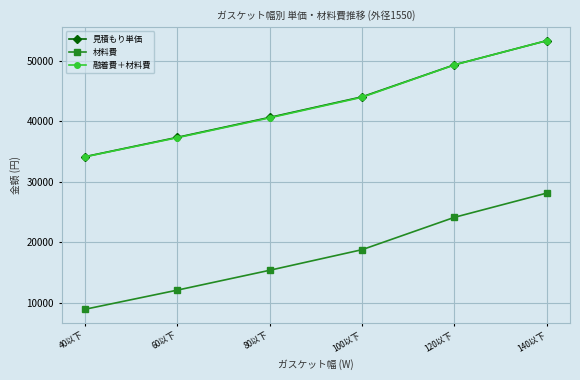

At how many categories does at least one series exceed 37834?

4